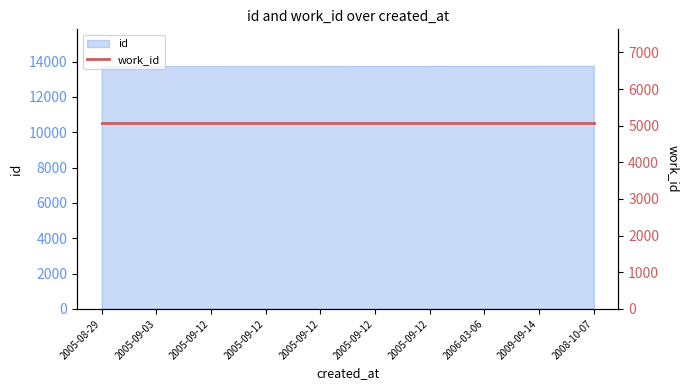

Rank the categories by value from lowest to highest.

2005-08-29, 2005-09-03, 2005-09-12, 2005-09-12, 2005-09-12, 2005-09-12, 2005-09-12, 2006-03-06, 2009-09-14, 2008-10-07